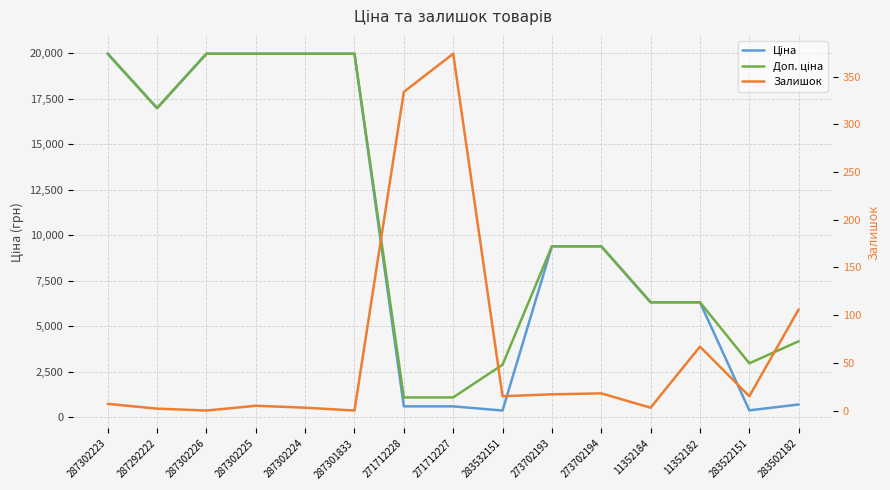

Does the chart display data point markers on the line(s)?

No